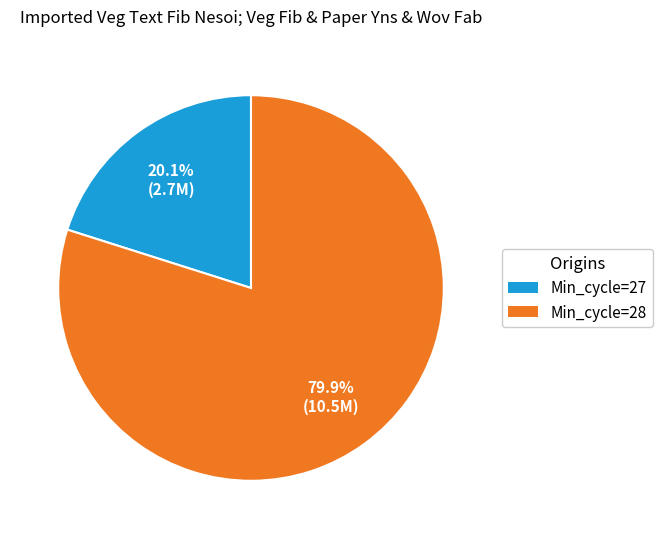

Does any single category account for the majority?

Yes